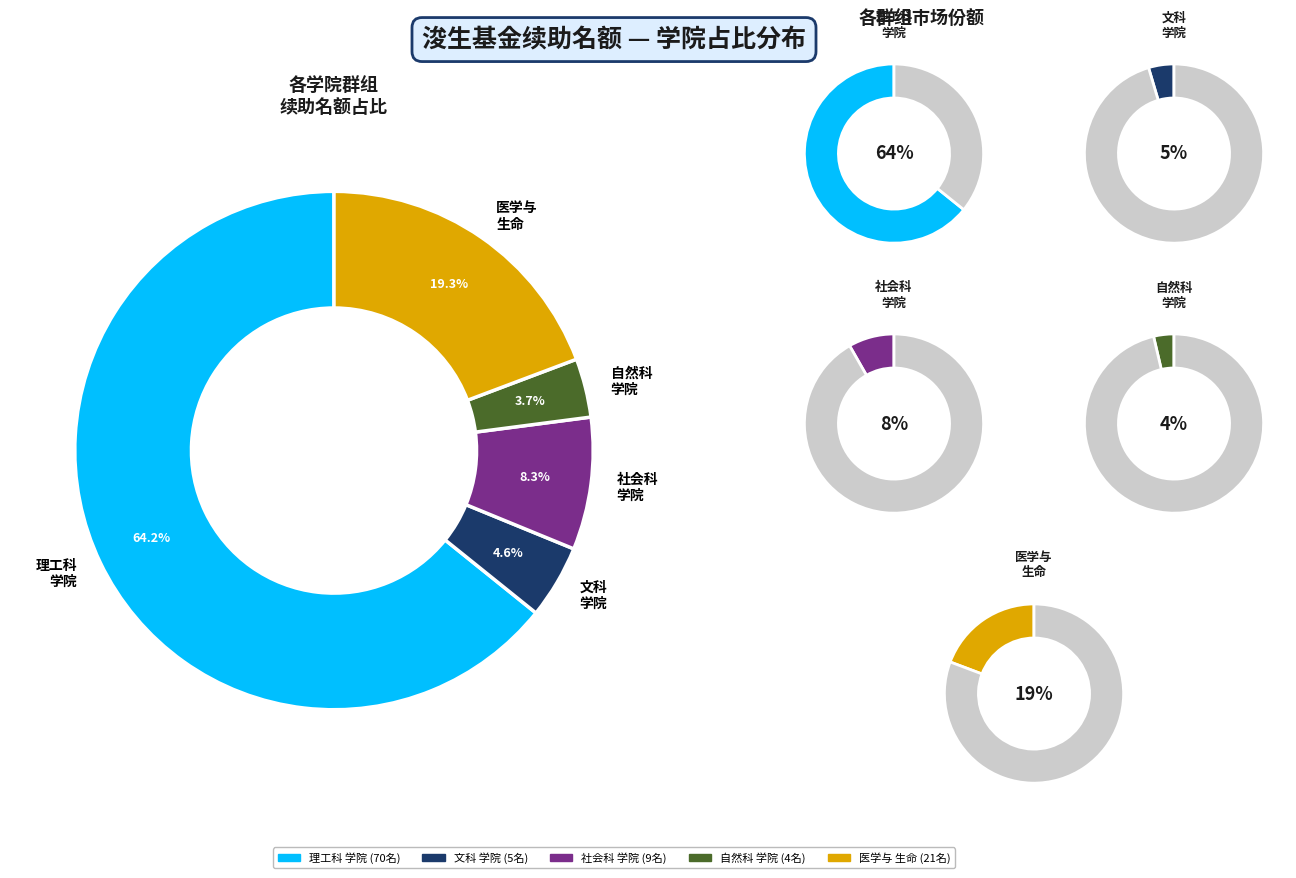

The 经济学院 slice represents 6% of the pie. True or false?

False